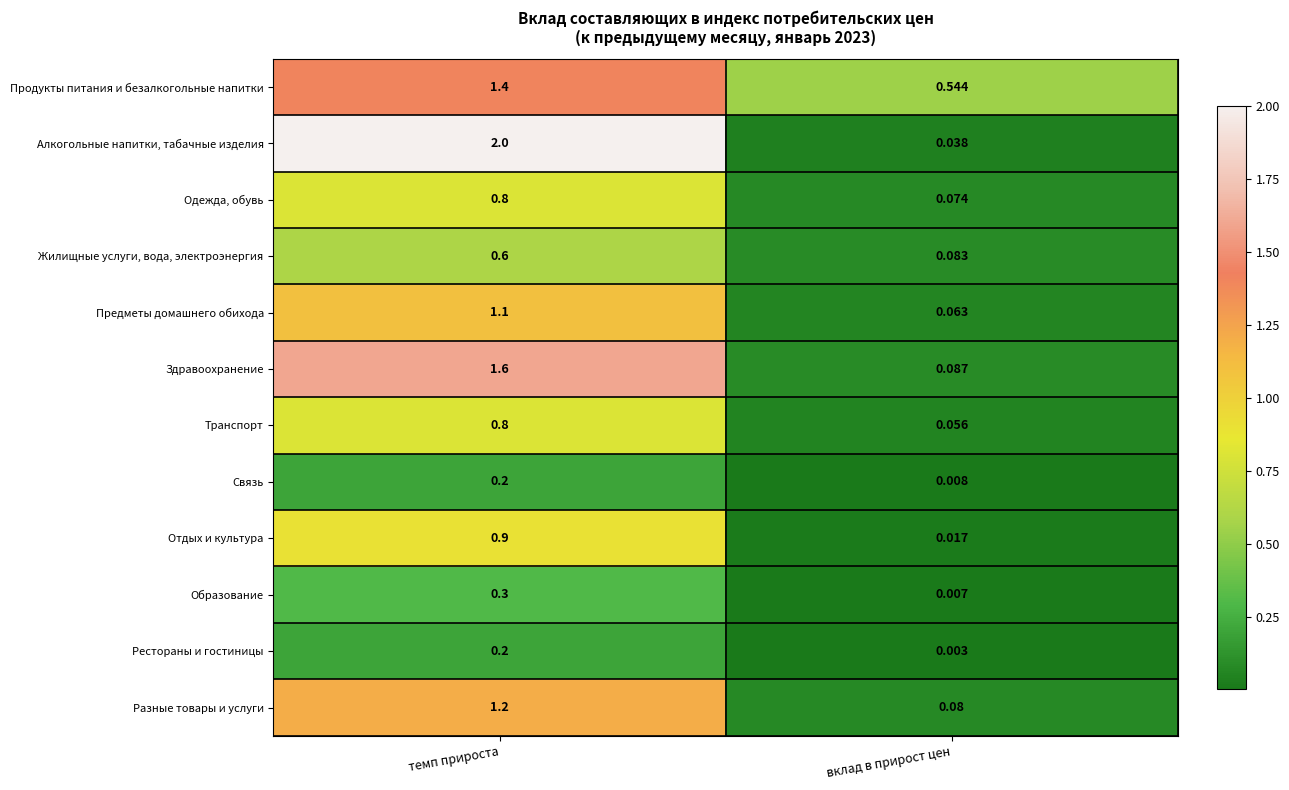

What is the spread (max minus min) of values at темп прироста?

1.8